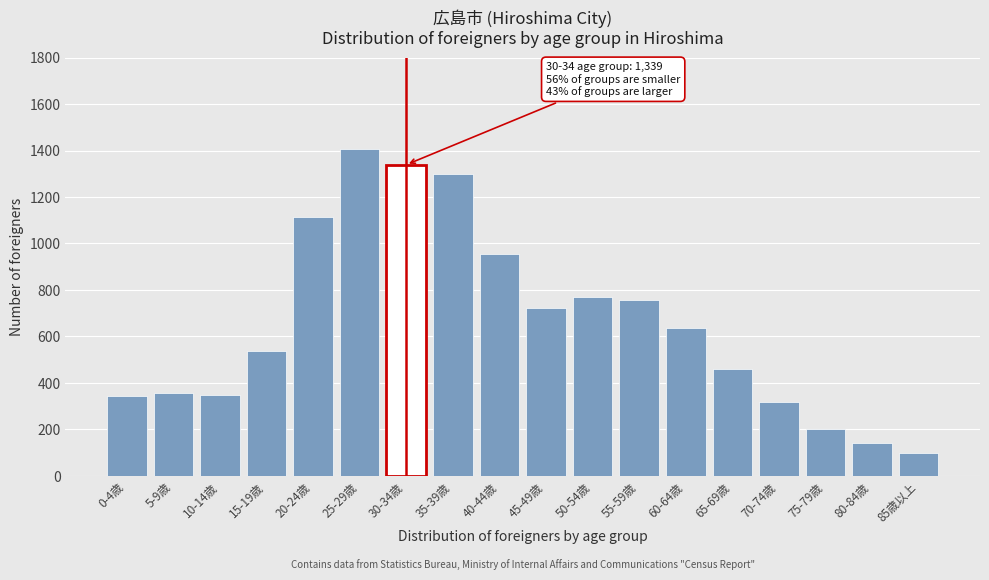

What is the approximate value at 45-49歳, to the nearest 50?

700